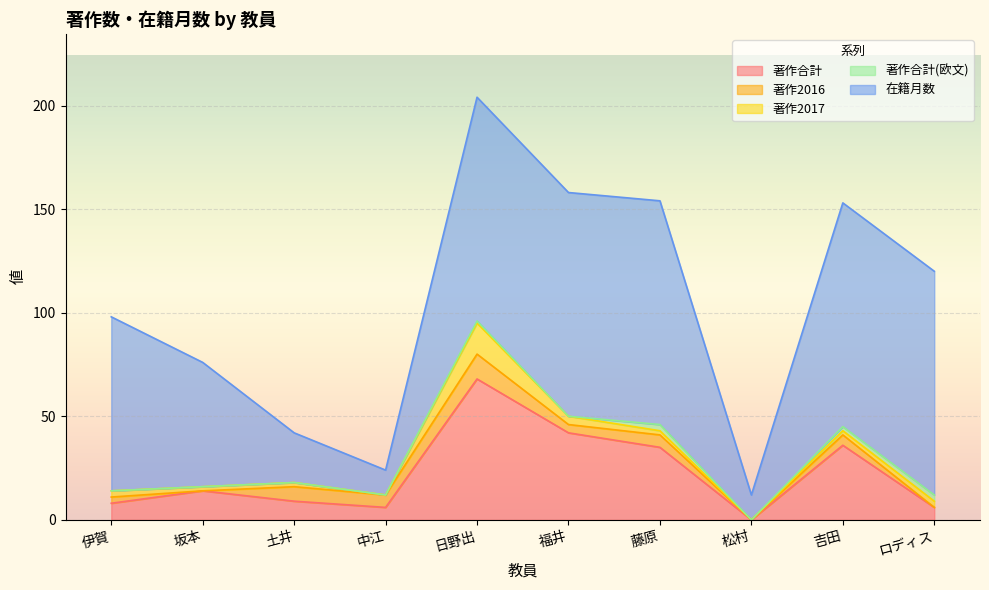

At which category is the sum across all series the highest?

日野出